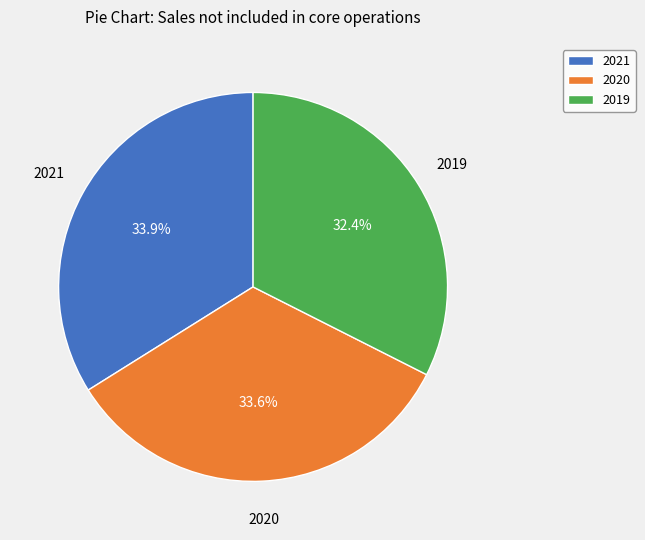

Is 2021 the majority of the pie?

No